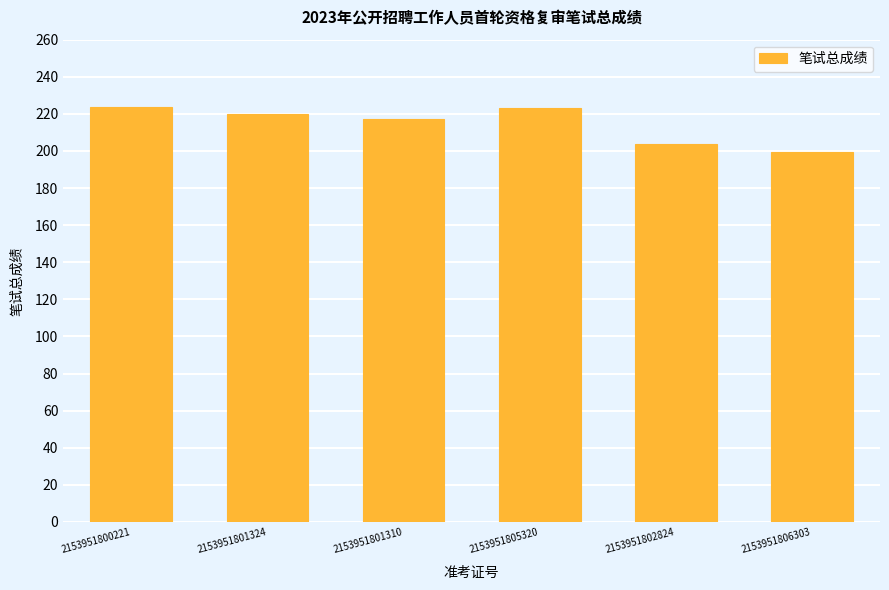

Are the bars horizontal?

No